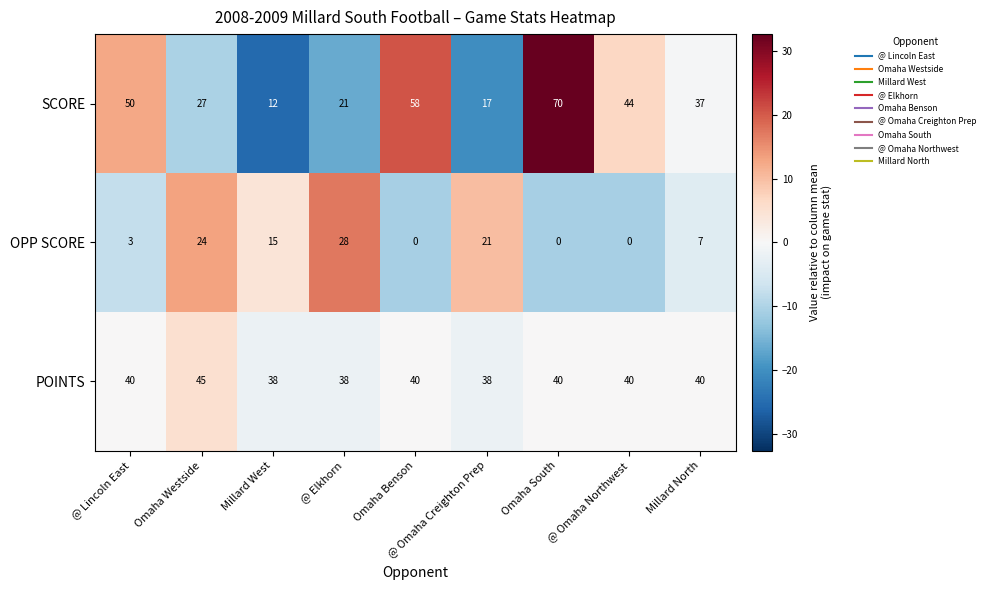

Is the value of OPP SCORE at Omaha Benson greater than the value of POINTS at @ Lincoln East?

No